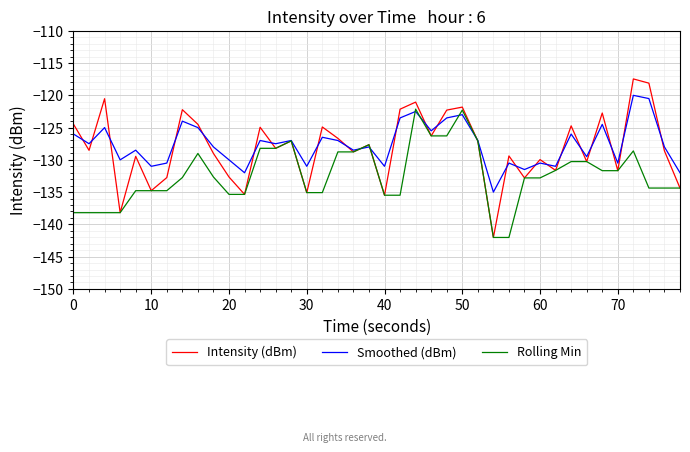

List the series in order of their peak value, lowest first.

Rolling Min, Smoothed (dBm), Intensity (dBm)